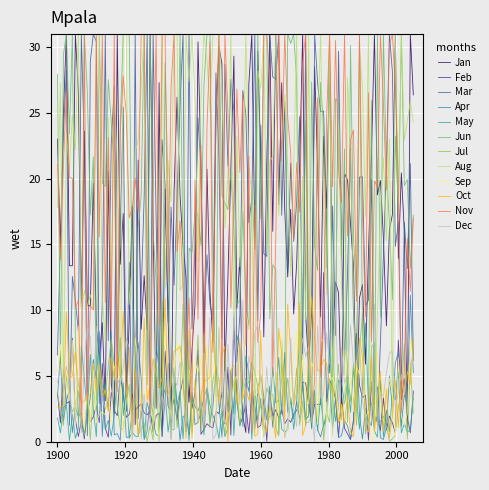

How many lines are shown in the chart?

12